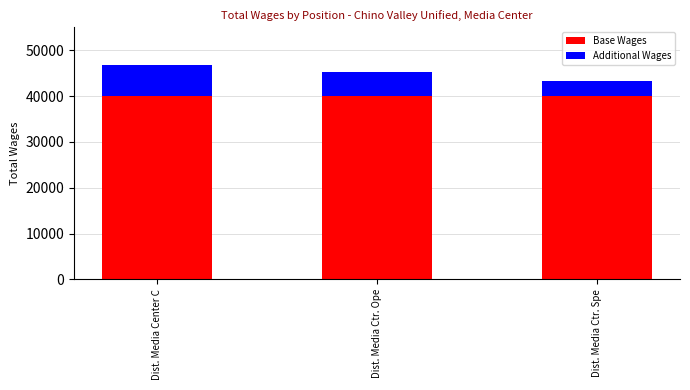

What is the sum of all Base Wages values?

120000